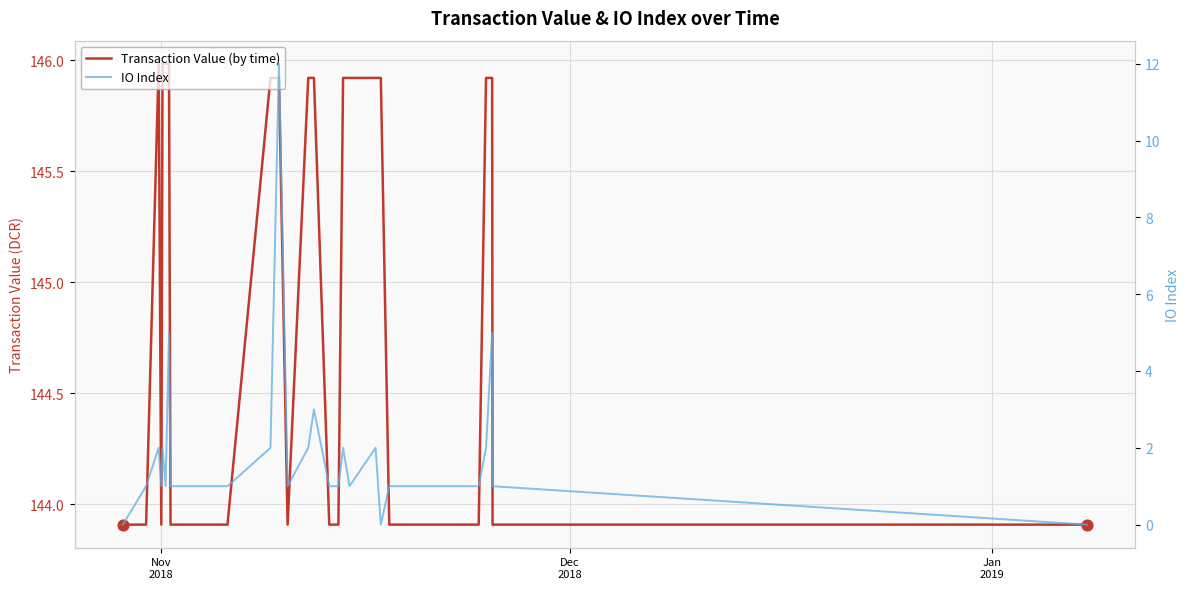

Which series has the largest total across all categories?

Transaction Value (by time)